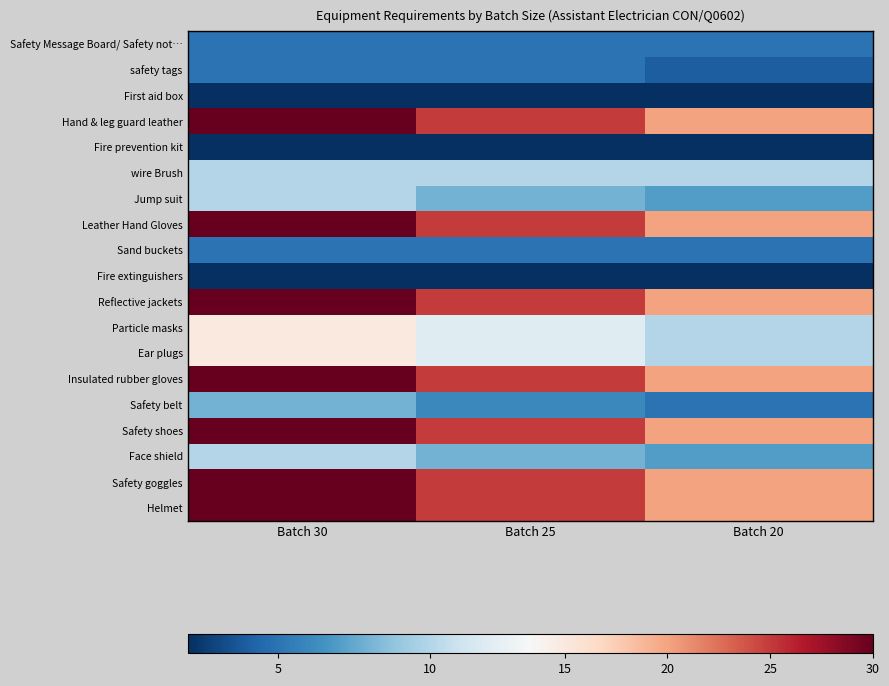

Rank the series by their maximum value, from highest to lowest.

Hand & leg guard leather, Leather Hand Gloves, Reflective jackets, Insulated rubber gloves, Safety shoes, Safety goggles, Helmet, Particle masks, Ear plugs, wire Brush, Jump suit, Face shield, Safety belt, Safety Message Board/ Safety not…, safety tags, Sand buckets, First aid box, Fire prevention kit, Fire extinguishers